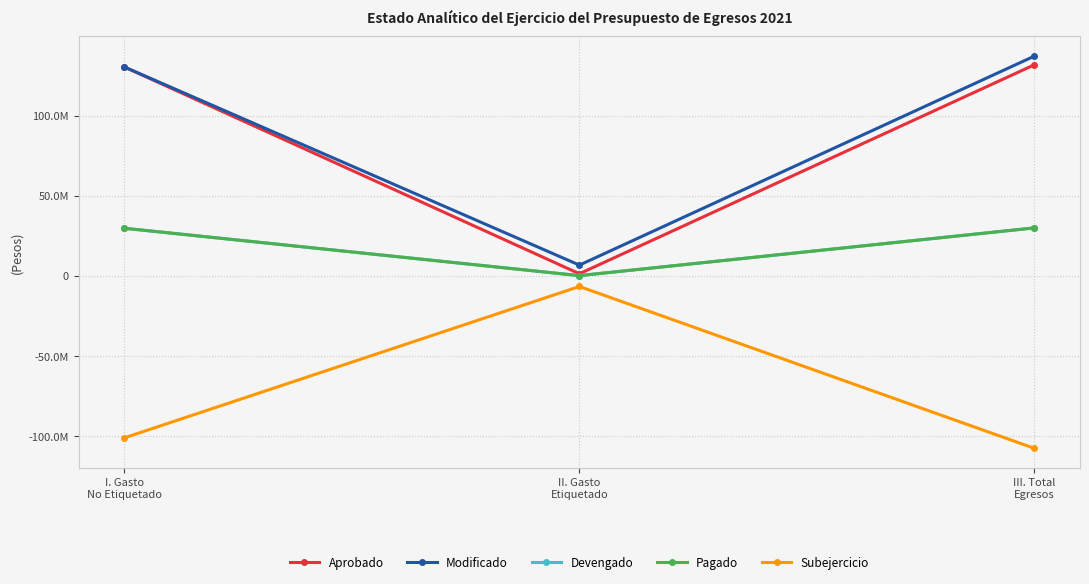

At which label does Pagado reach its minimum?

II. Gasto
Etiquetado